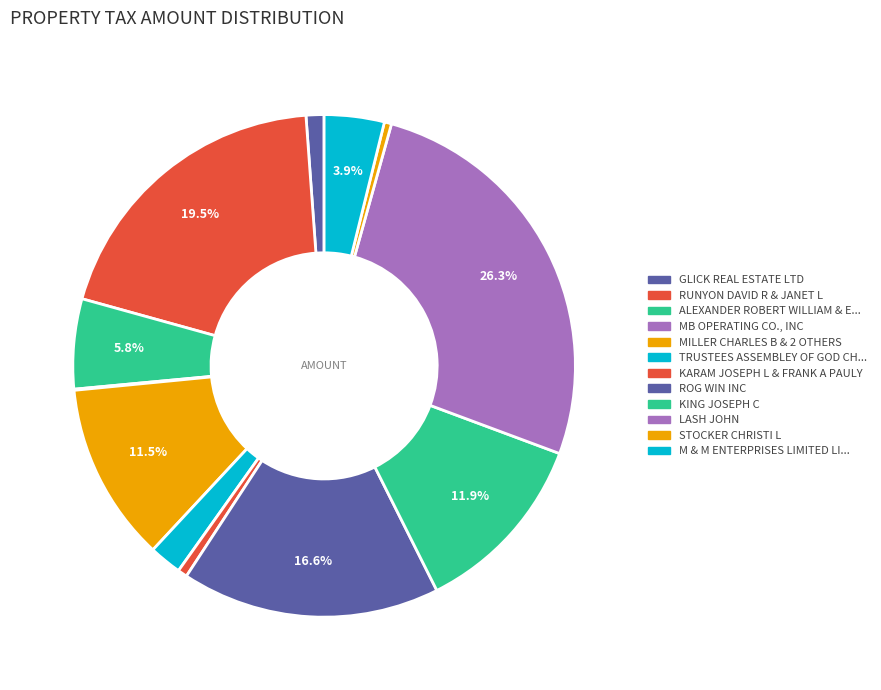

Is there any slice that represents more than half of the pie?

No